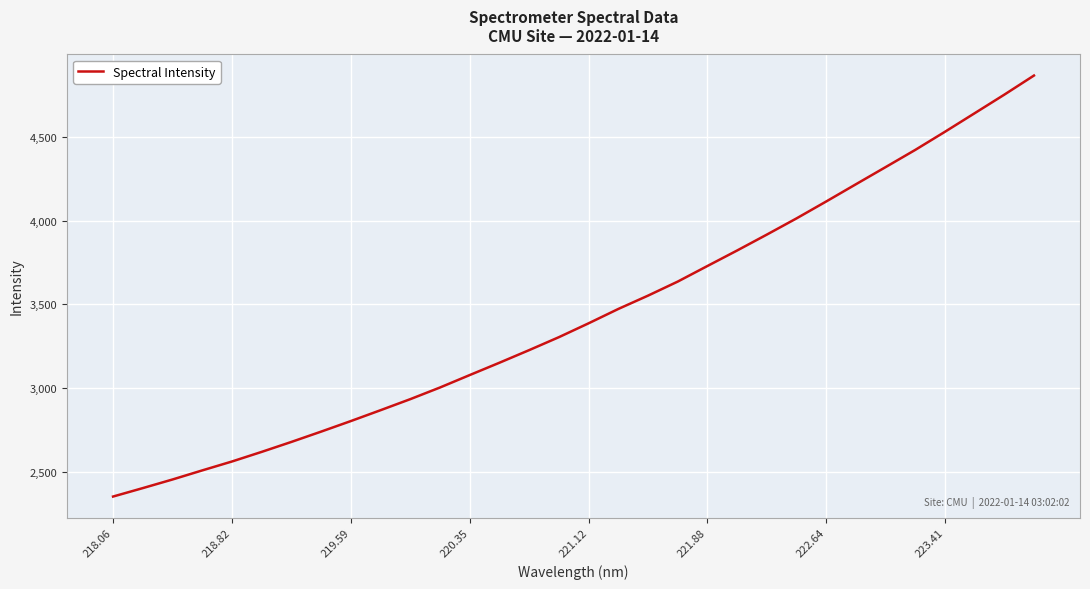

What is the difference between the maximum and minimum values?

2508.8